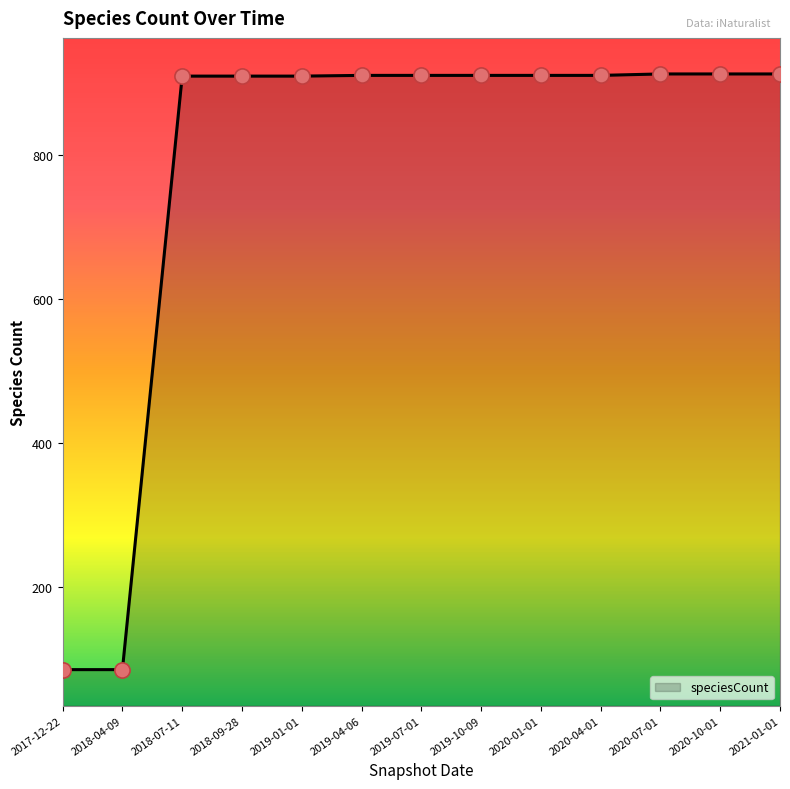

What is the change in value from 2019-01-01 to 2020-04-01?

+1